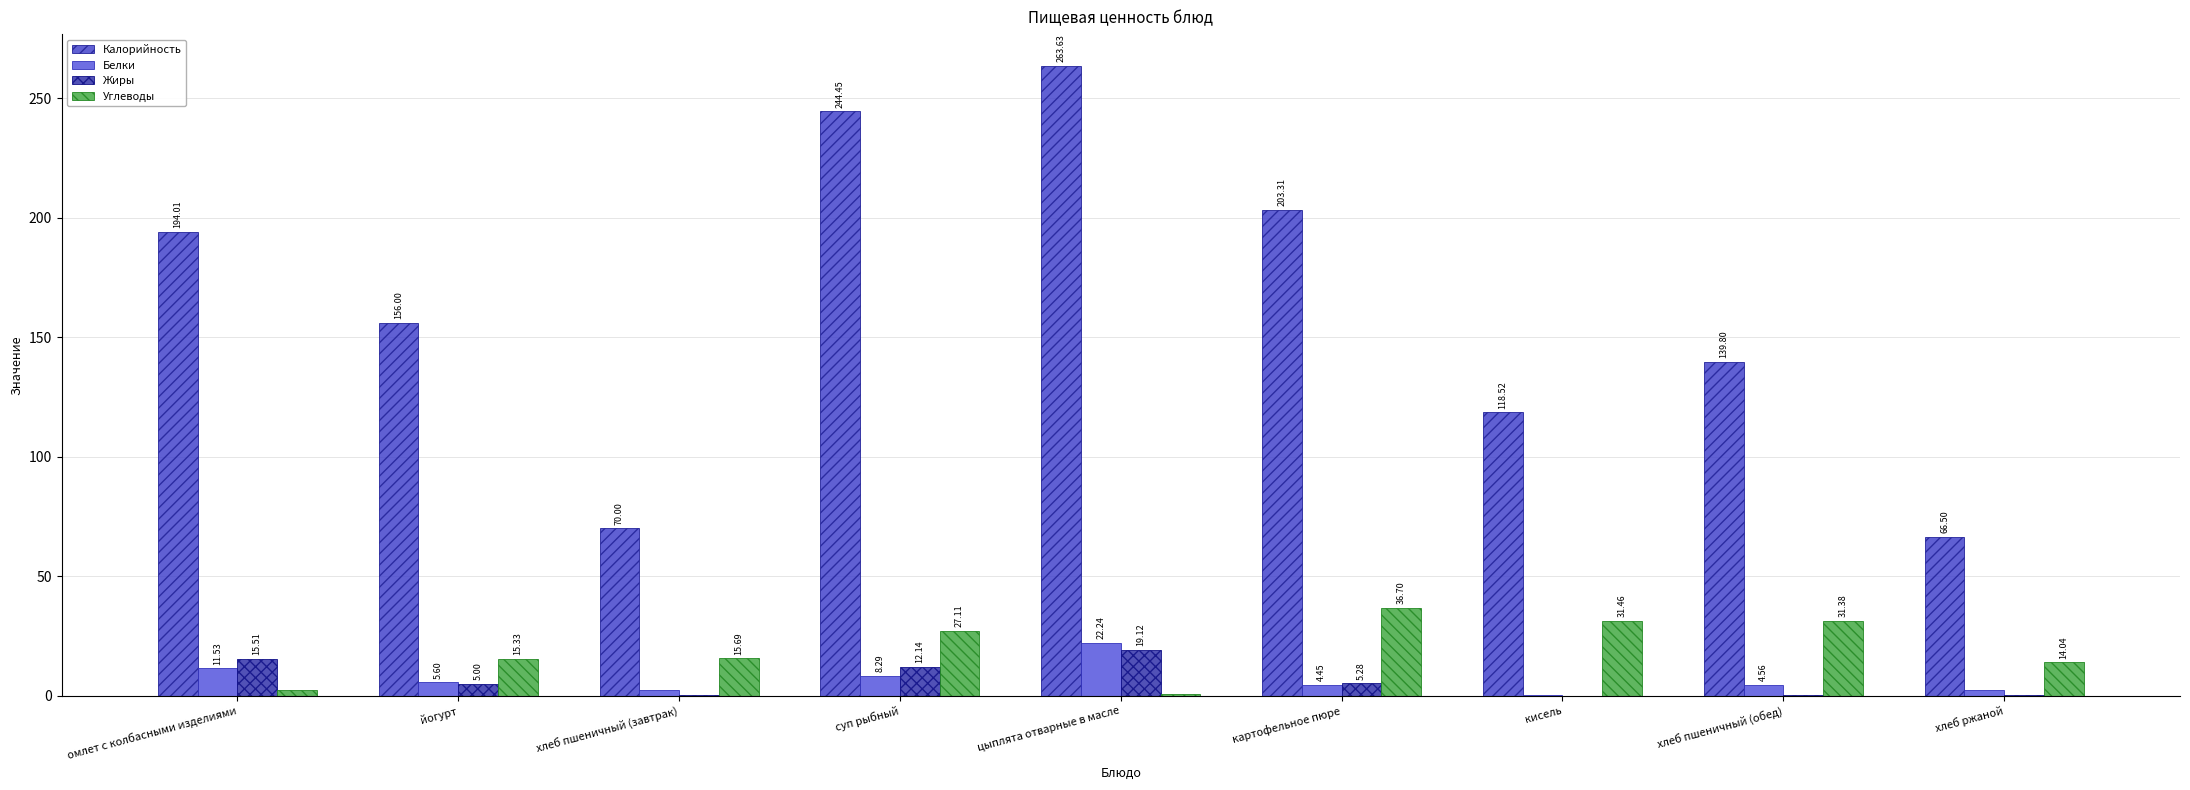

Is the value of Углеводы at картофельное пюре greater than the value of Калорийность at омлет с колбасными изделиями?

No